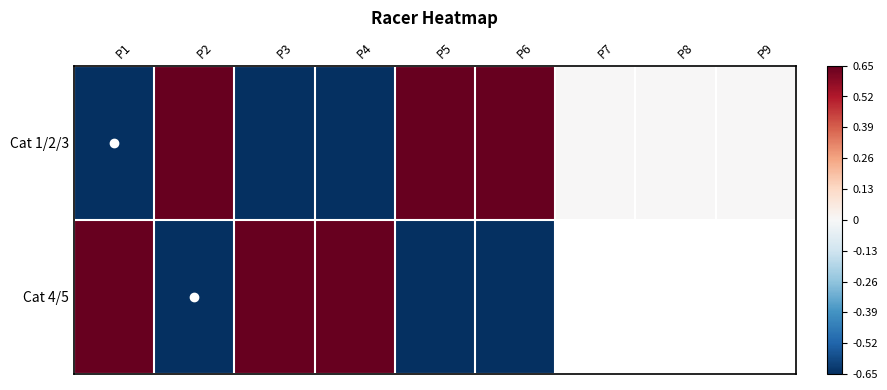

Where is Cat 1/2/3 nearest to the value 0?

P7